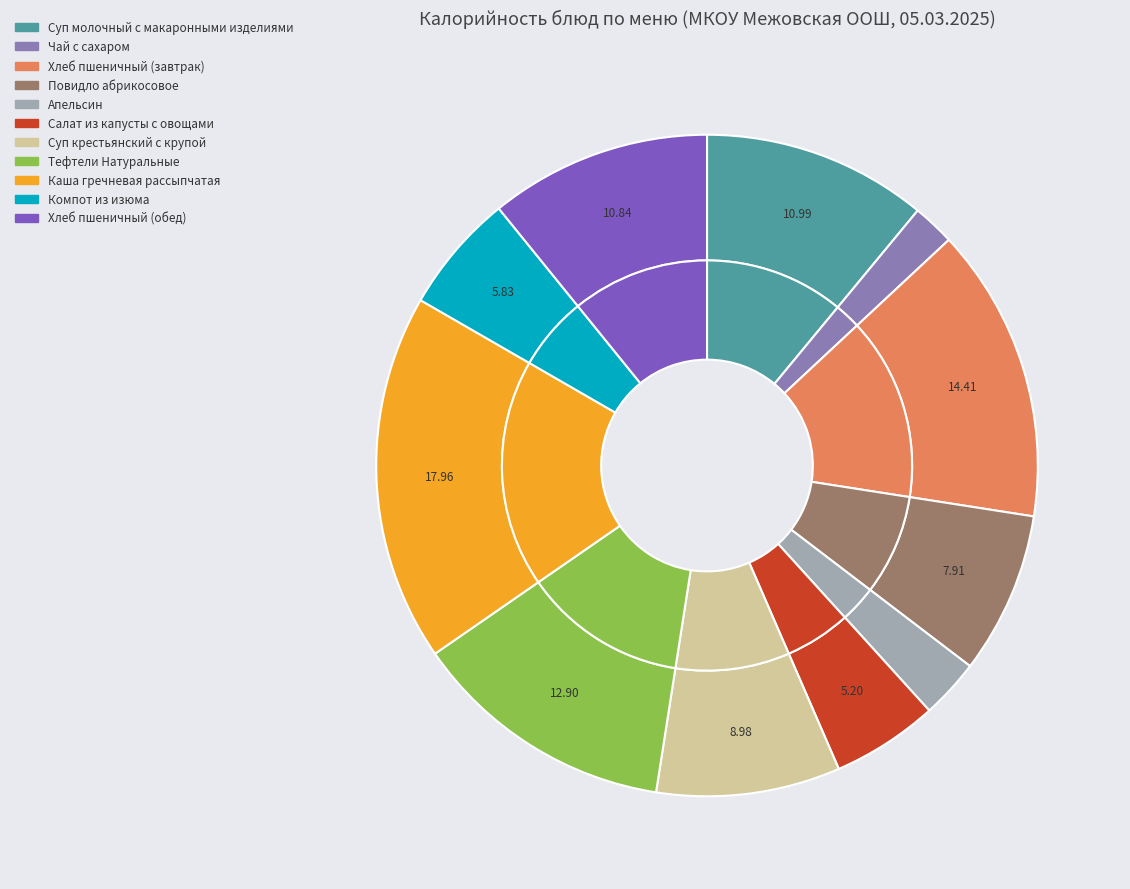

To the nearest percent, what portion does Хлеб пшеничный (завтрак) represent?

14%